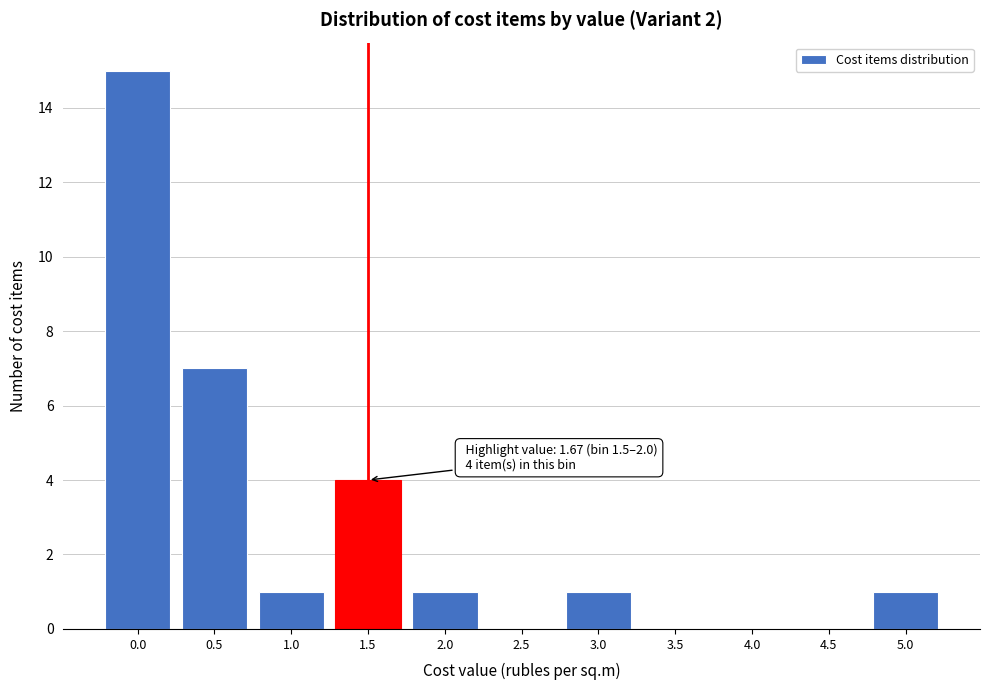

Reading left to right, list all the values displayed in this chart.

0.0=15	0.5=7	1.0=1	1.5=4	2.0=1	2.5=0	3.0=1	3.5=0	4.0=0	4.5=0	5.0=1